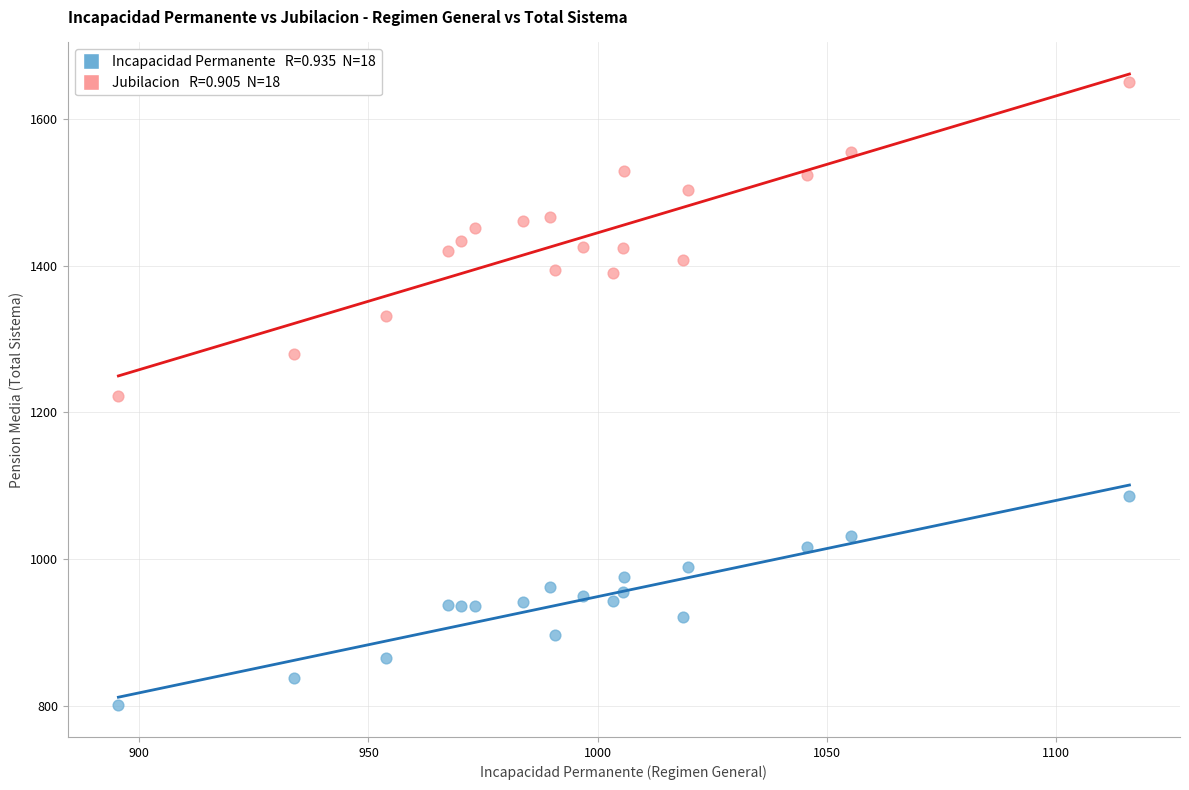

Across all data points, what is the range of Y values (max minus min)?

849.4